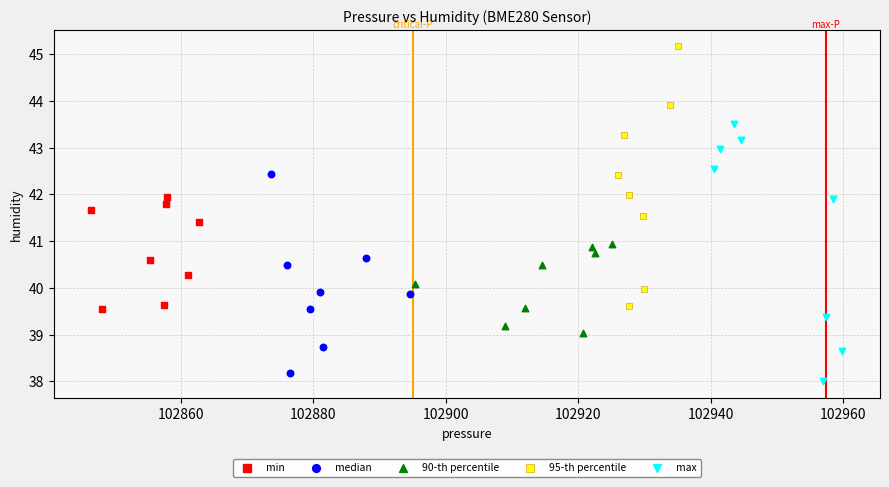

Which series contains the highest Y value?

95-th percentile